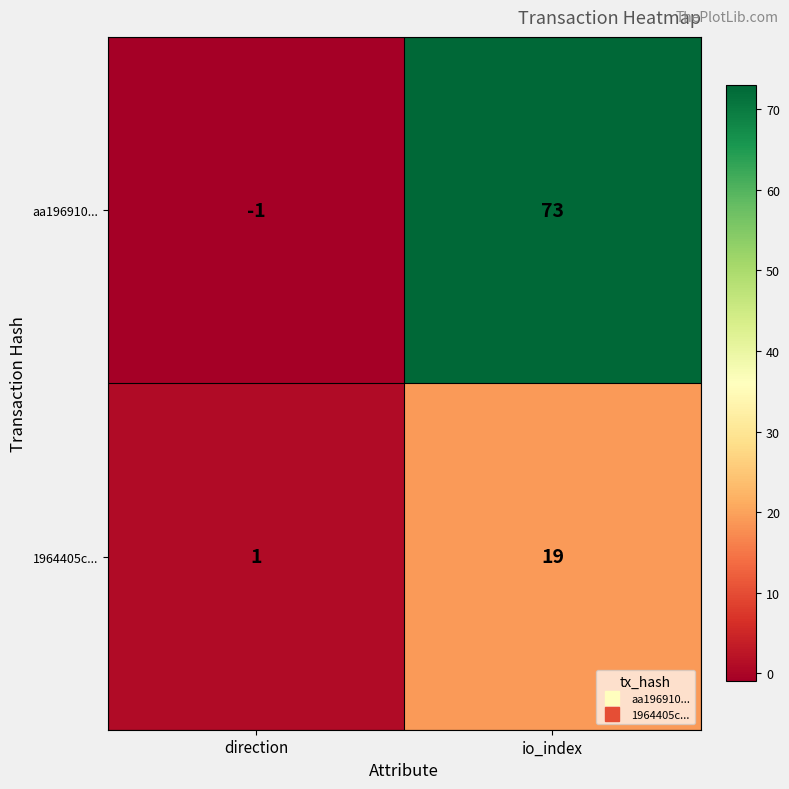

At how many categories does at least one series exceed 51?

1